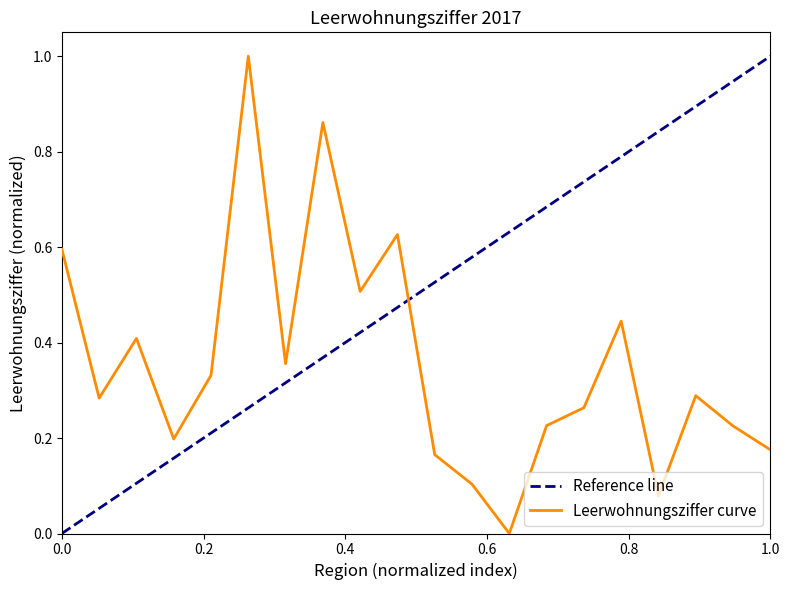

What is the highest value of the Leerwohnungsziffer curve series?

1.0